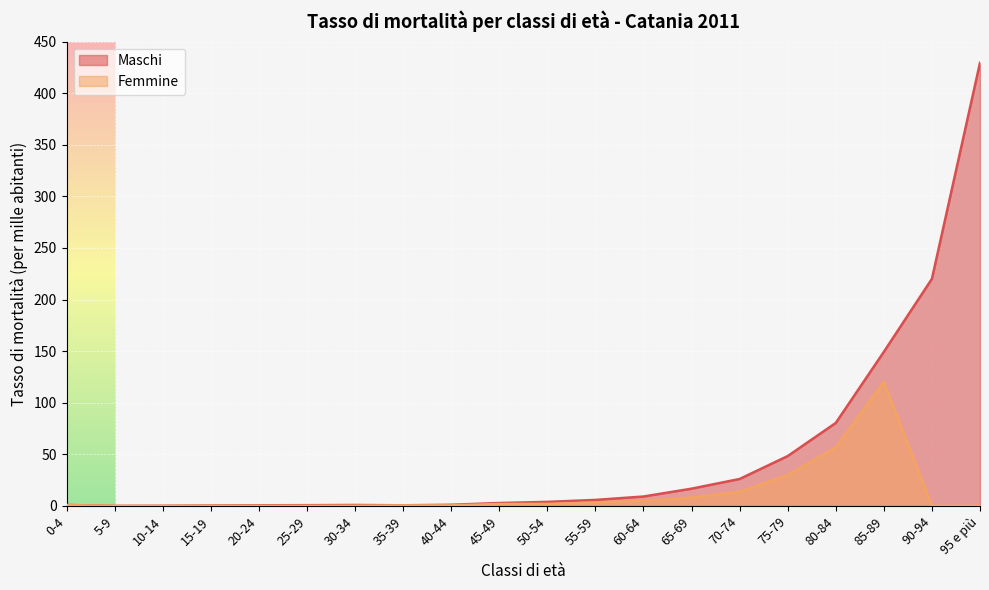

What are all the series names shown in the legend?

Maschi, Femmine